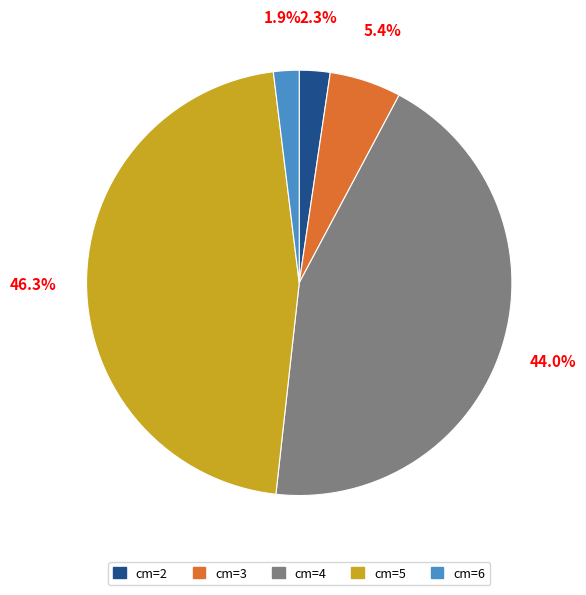

How many segments does this pie chart have?

5